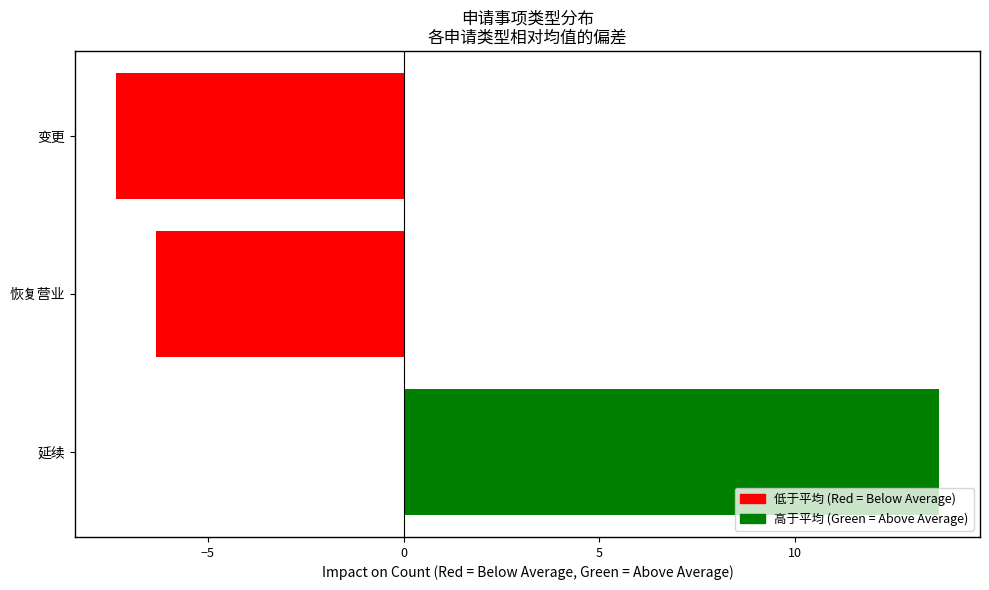

List the labels in order of value, smallest first.

变更, 恢复营业, 延续